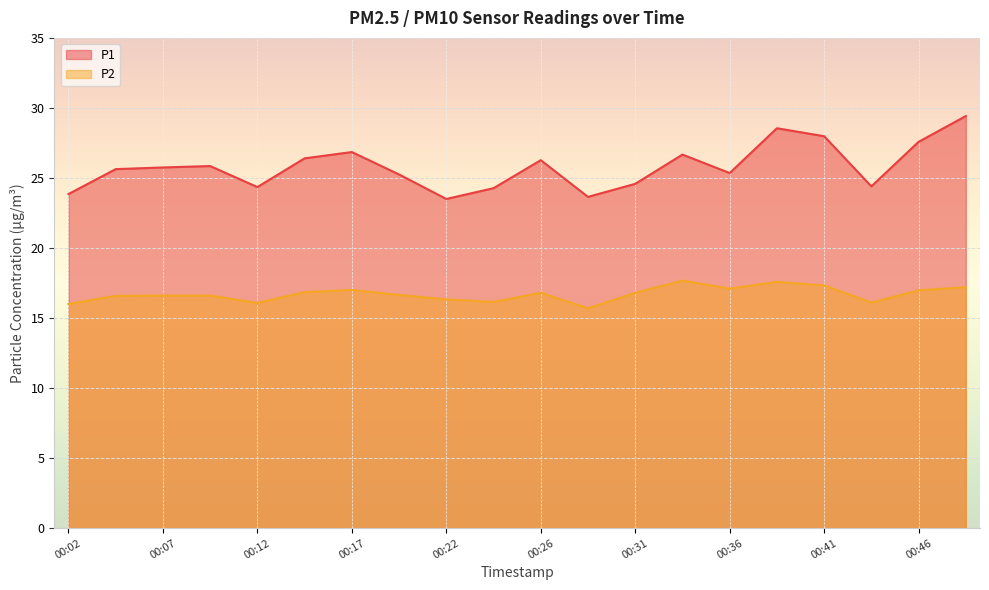

In P1, how many points are higher than both neighbors (excluding endpoints)?

5